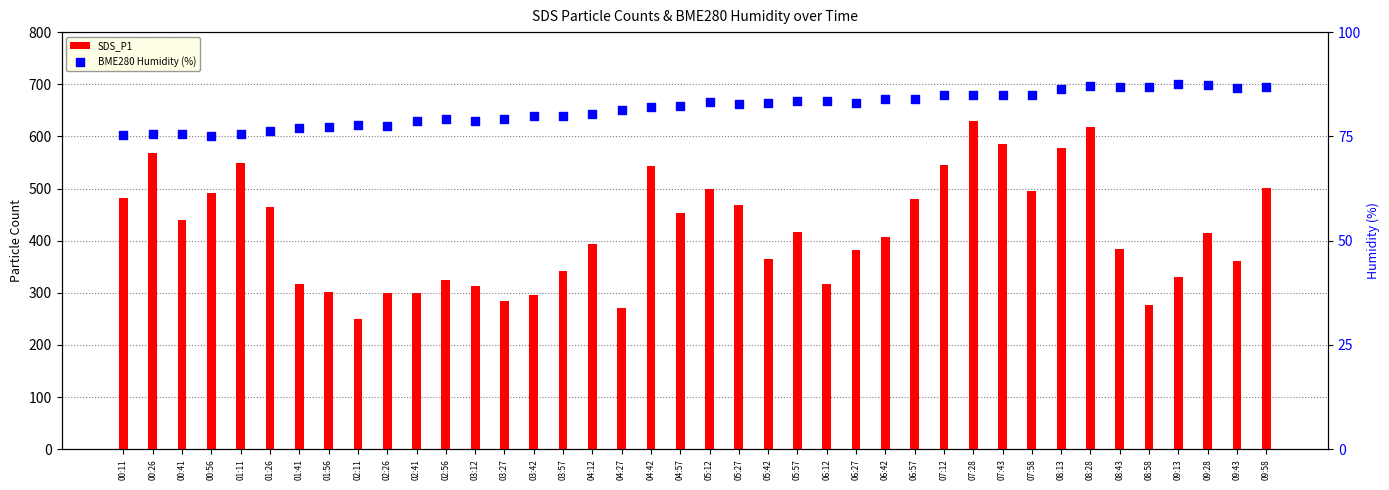

At how many categories does at least one series exceed 441?

17